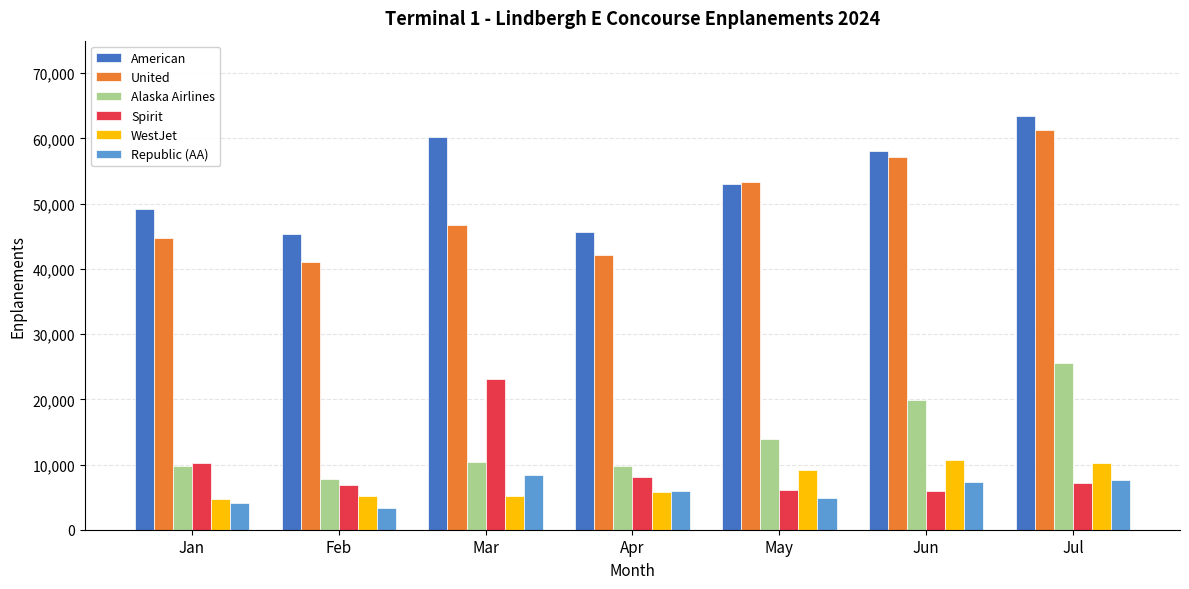

At which category is the sum across all series the highest?

Jul